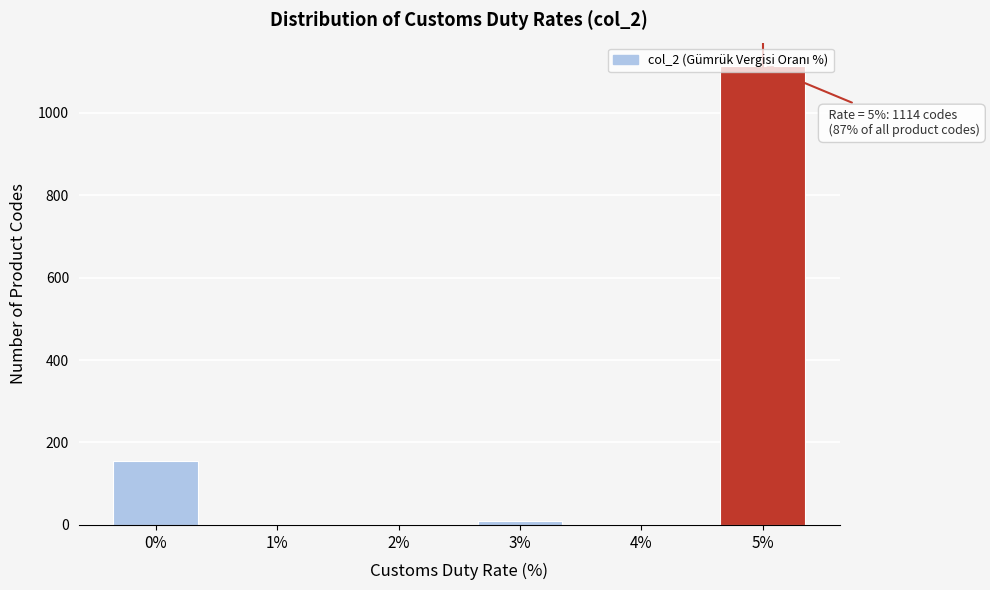

Is it true that the value at 0% is 156?

True